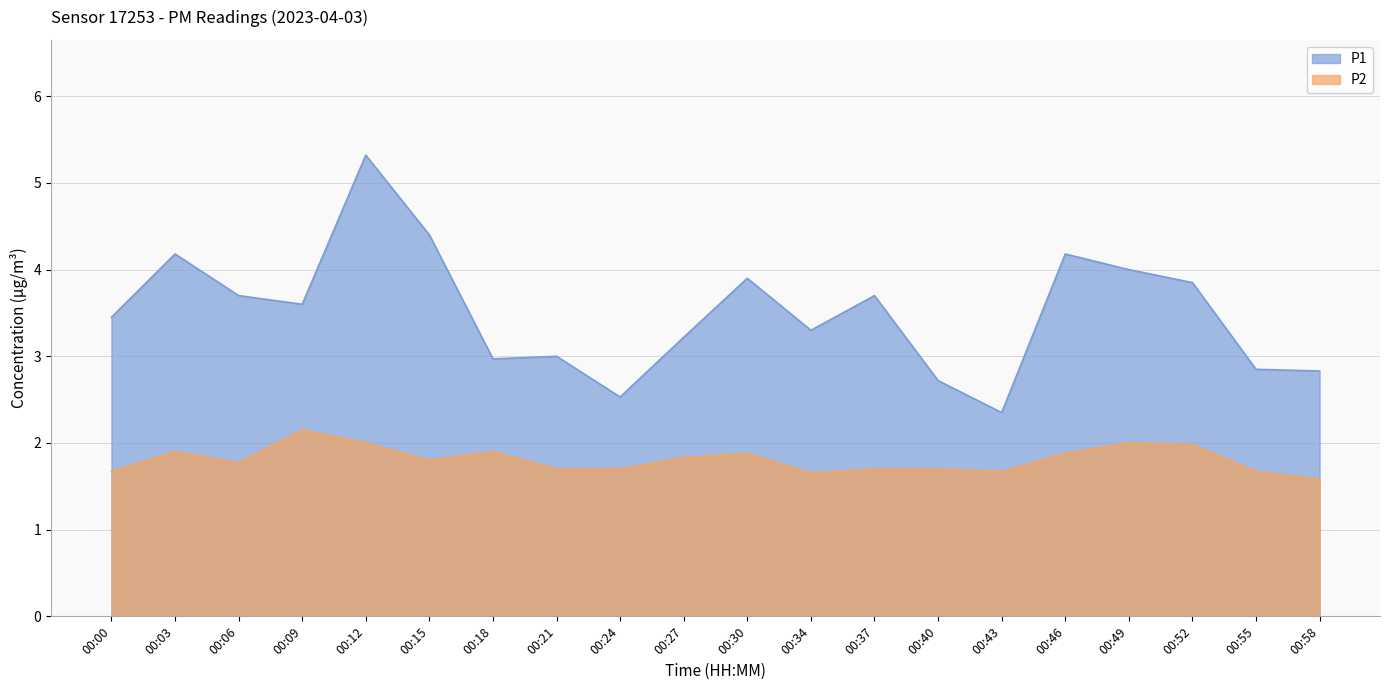

At which category does the chart reach its minimum across all series?

00:58